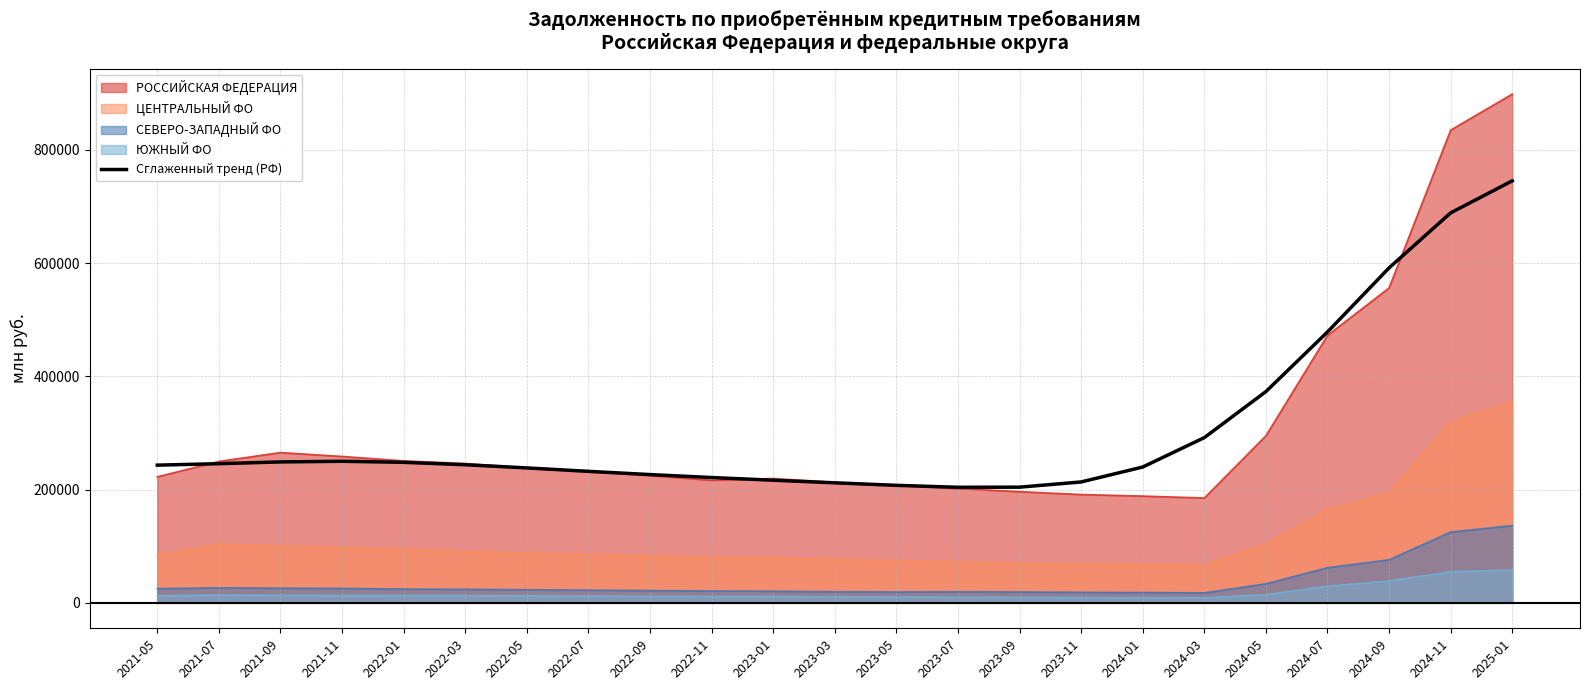

How many categories are shown in the chart?

23